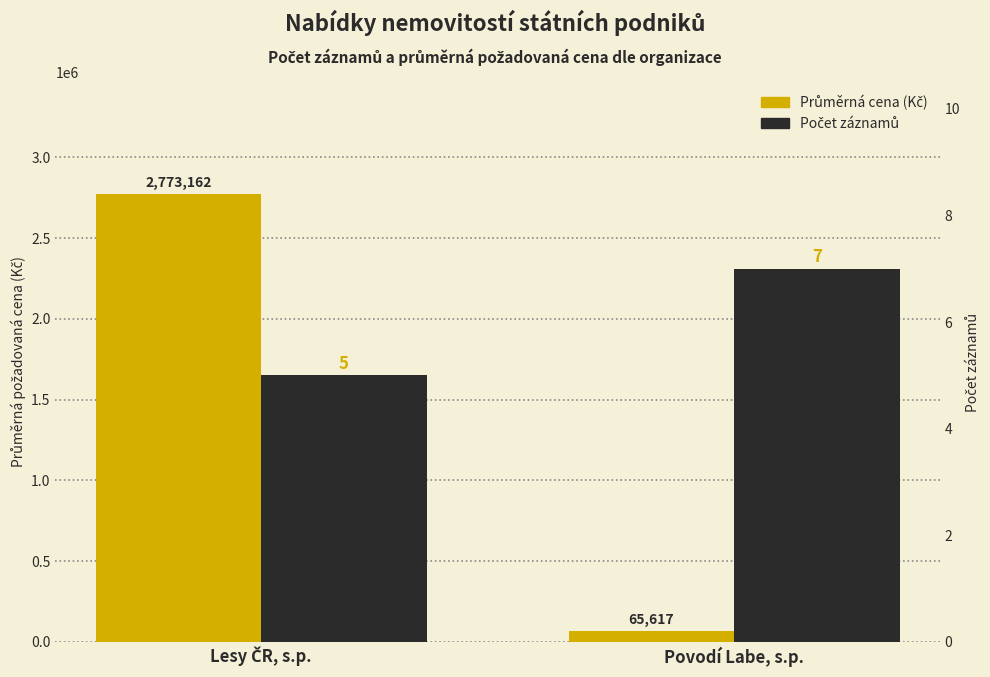

What is the total value across all series at Lesy ČR, s.p.?

2773167